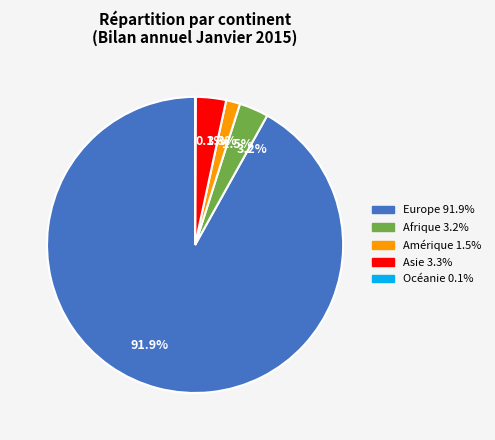

How much of the chart is everything except 91.9%?

8.1%